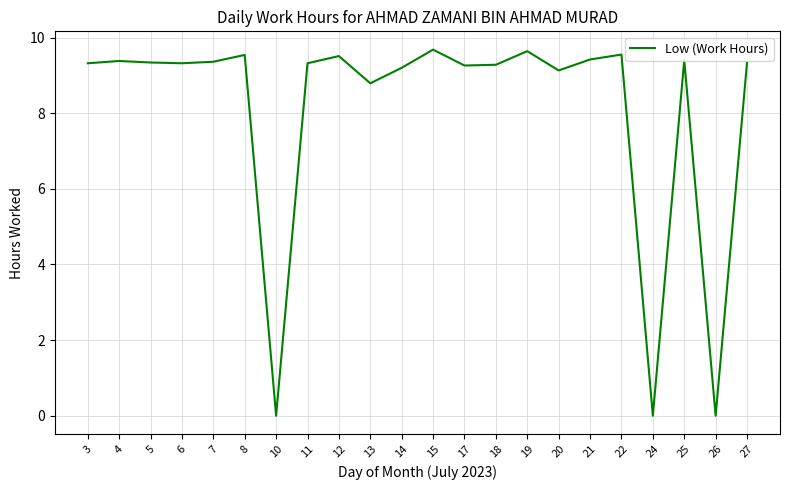

The value at 13 is 12.7. True or false?

False